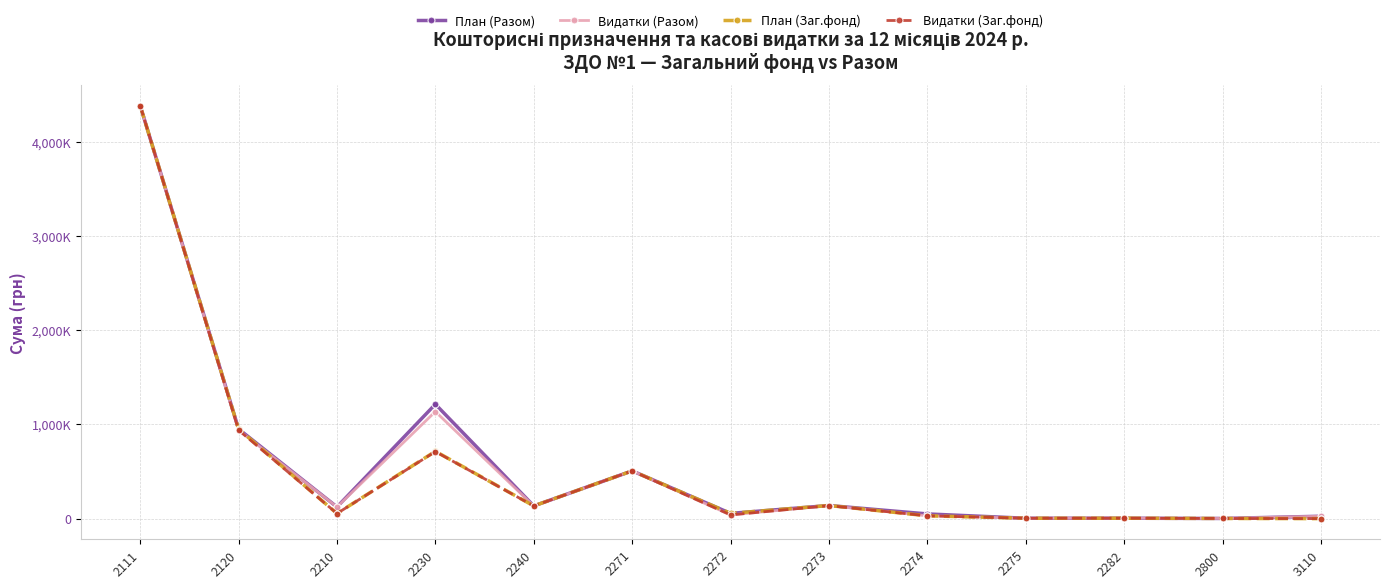

Which series has the largest range (max minus min)?

План (Заг.фонд)